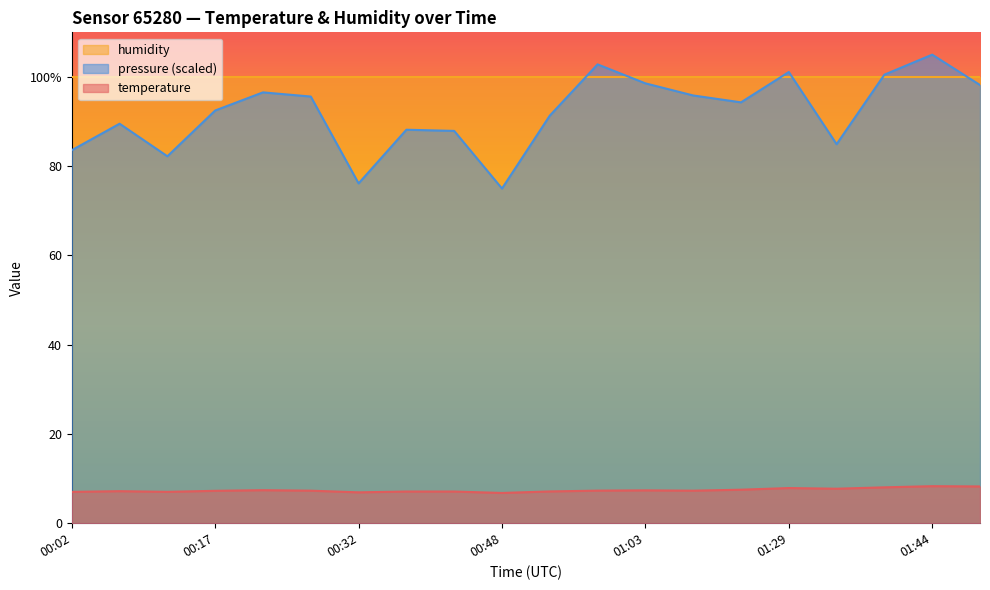

Where is pressure_norm nearest to the value 90?

00:07